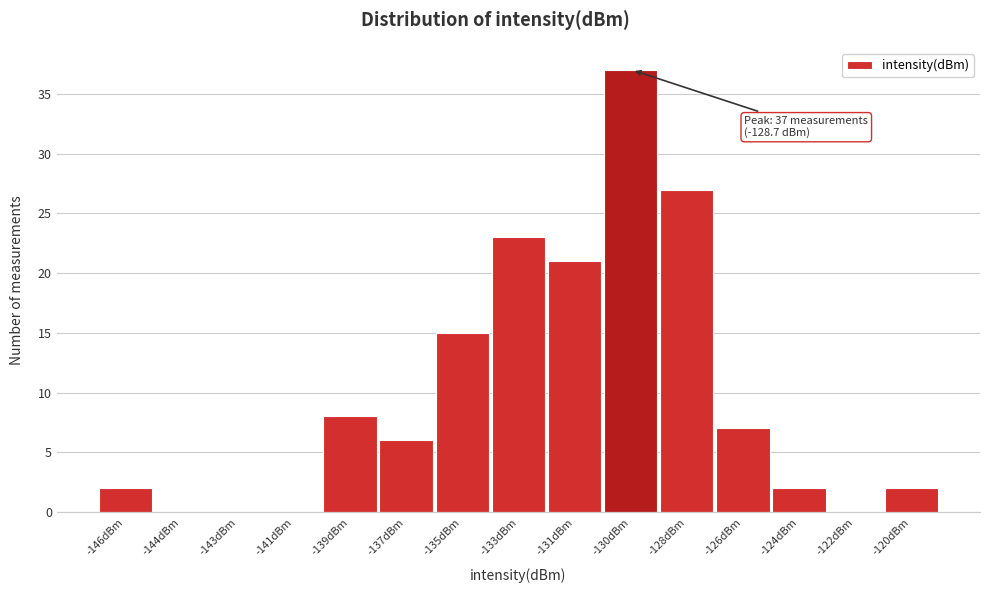

Reading left to right, transcribe all the data shown in this chart.

-146dBm=2	-144dBm=0	-143dBm=0	-141dBm=0	-139dBm=8	-137dBm=6	-135dBm=15	-133dBm=23	-131dBm=21	-130dBm=37	-128dBm=27	-126dBm=7	-124dBm=2	-122dBm=0	-120dBm=2